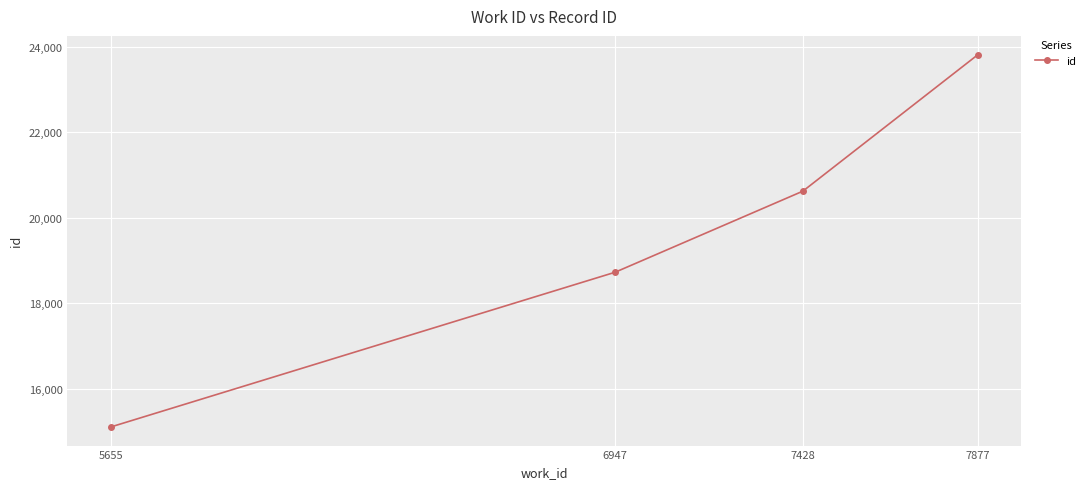

Rank the categories by value from lowest to highest.

5655, 6947, 7428, 7877